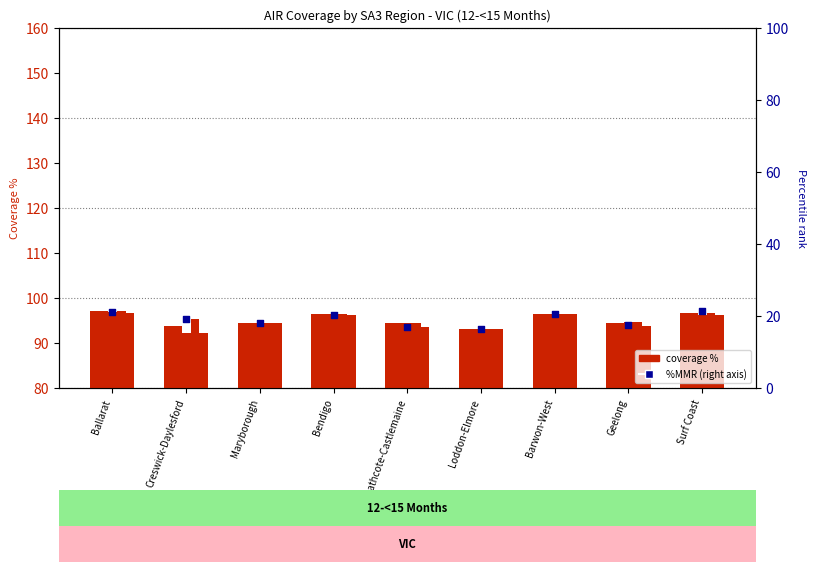

Which series reaches the maximum Y coordinate?

%MMR (right)